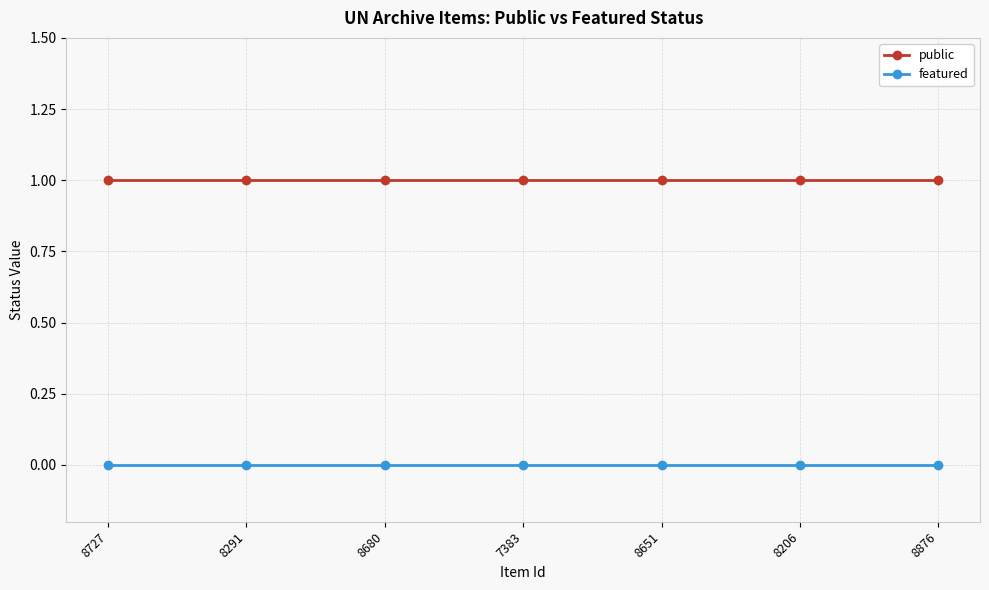

List the series in order of their overall mean, highest first.

public, featured